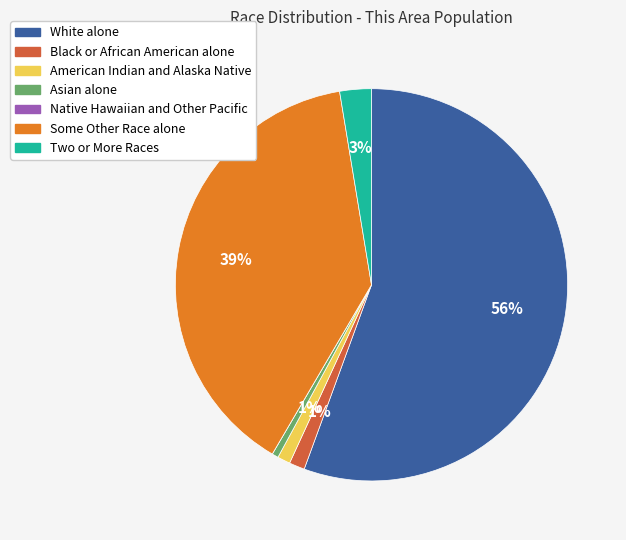

The Asian alone slice represents 1% of the pie. True or false?

True